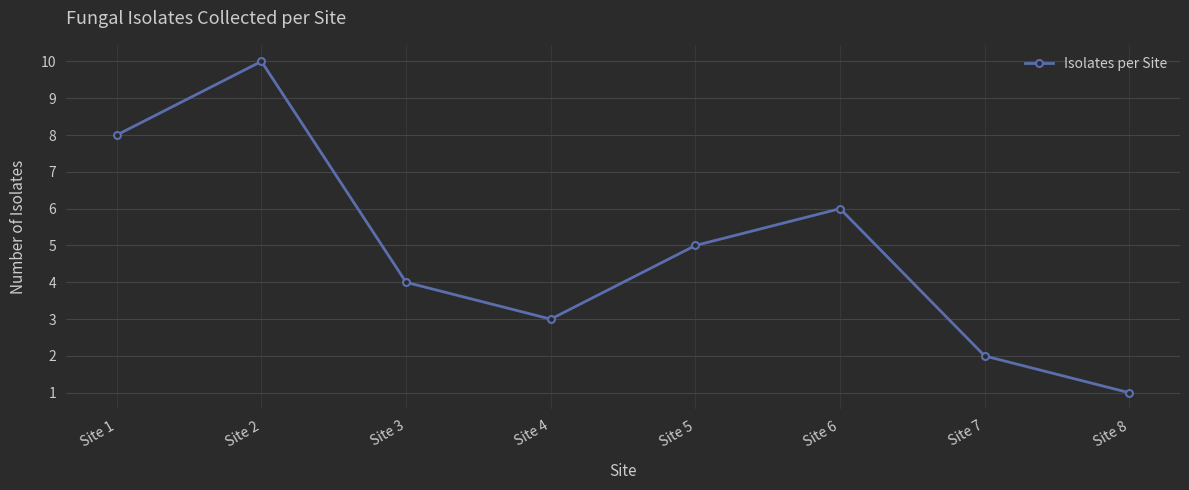

True or false: the data has more than 2 interior local peaks.

False